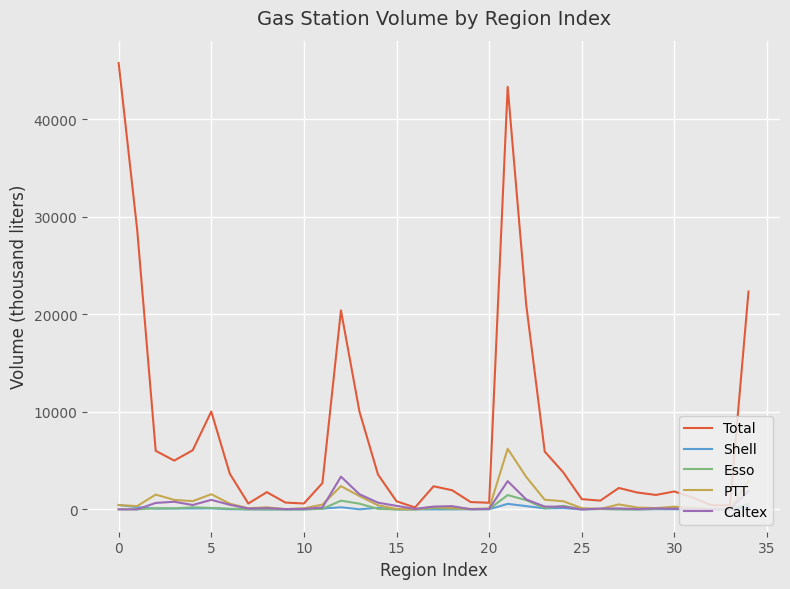

Which series has the largest total across all categories?

Total